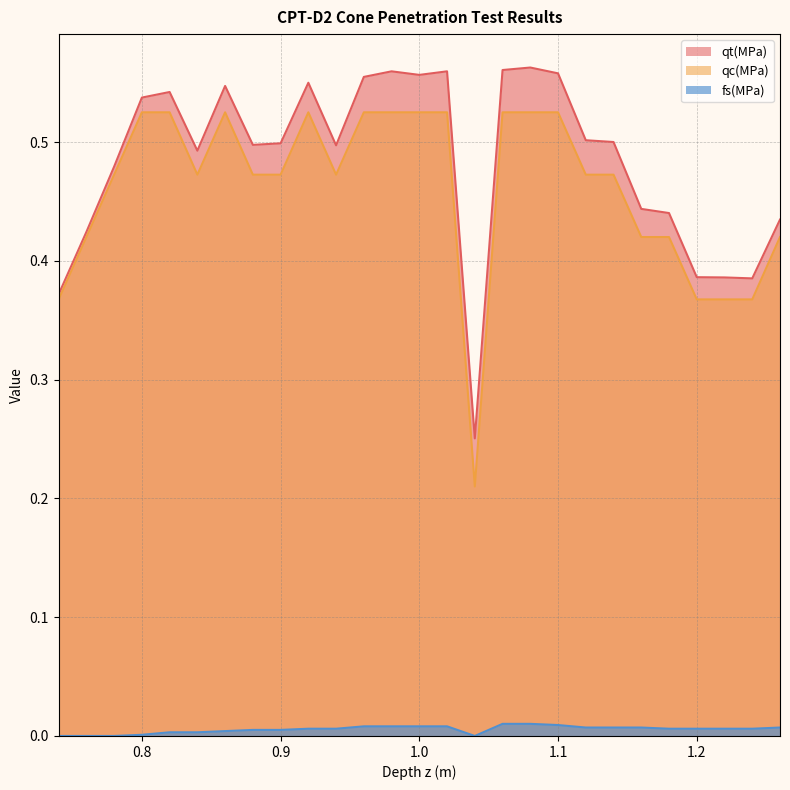

Rank the series at 0.9 from highest to lowest value.

qt(MPa), qc(MPa), fs(MPa)